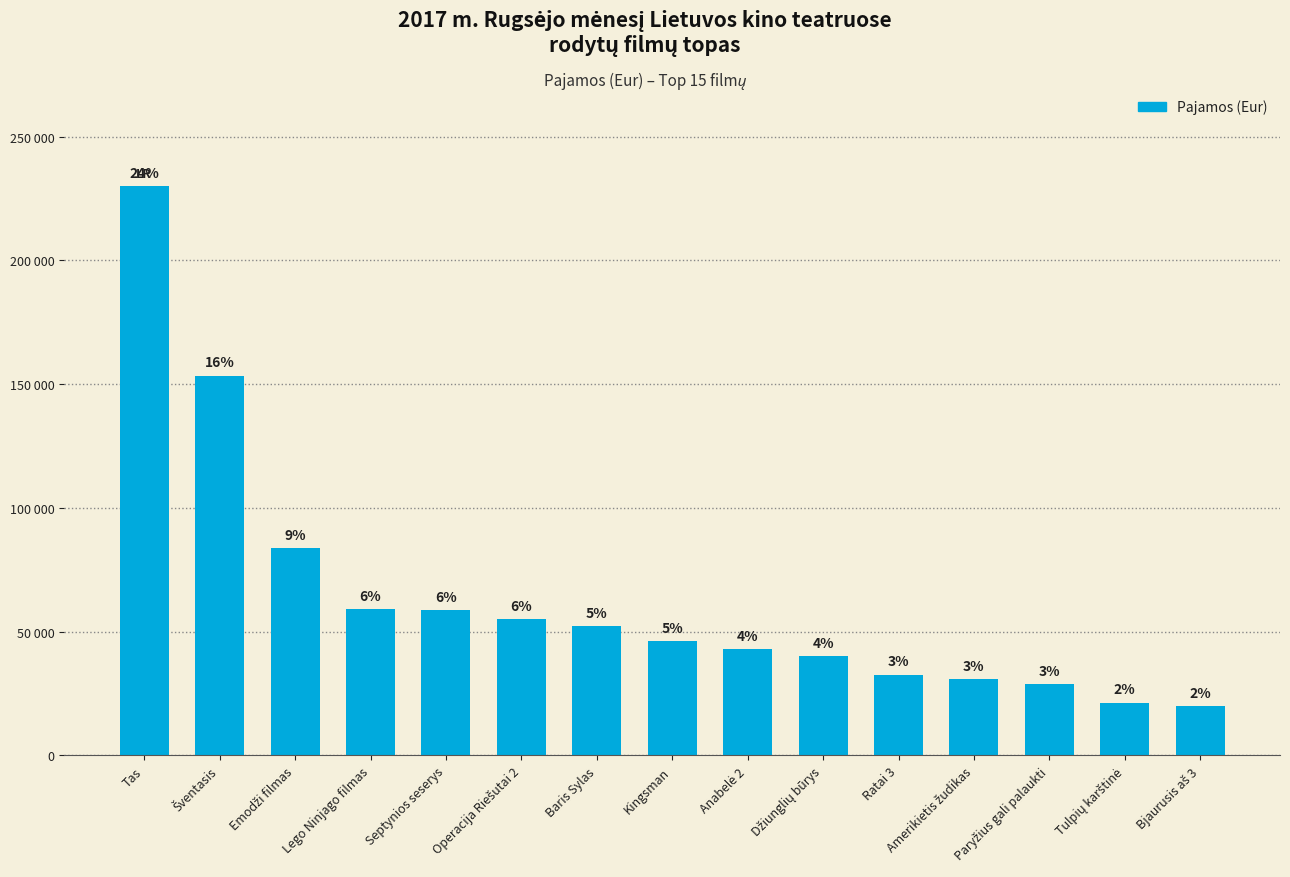

Are the bars horizontal?

No